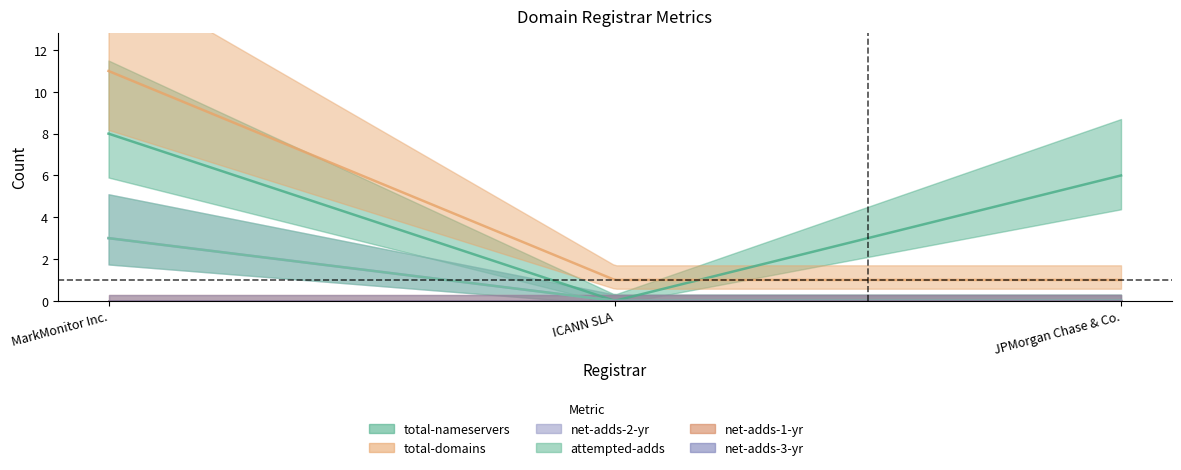

True or false: net-adds-2-yr has a value of 5 at MarkMonitor Inc..

False